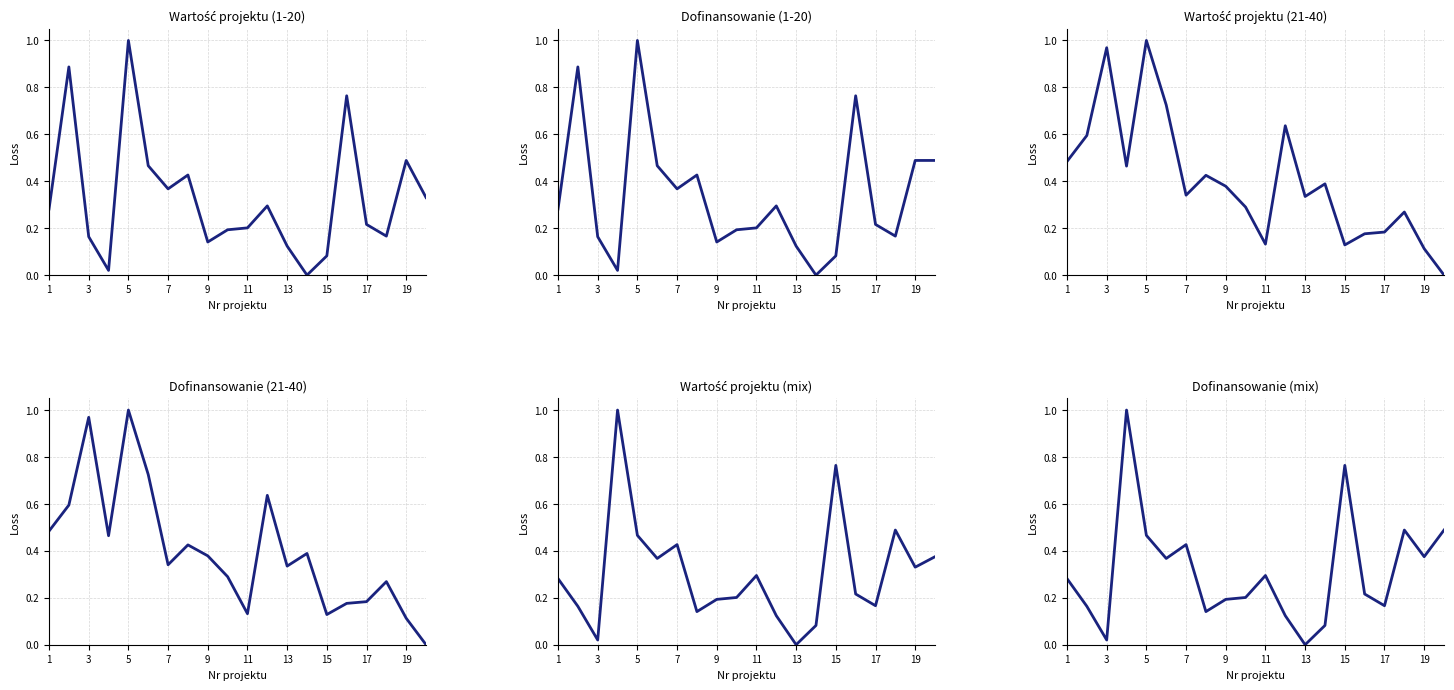

How many values in the Projekt 6 series exceed 0?

19